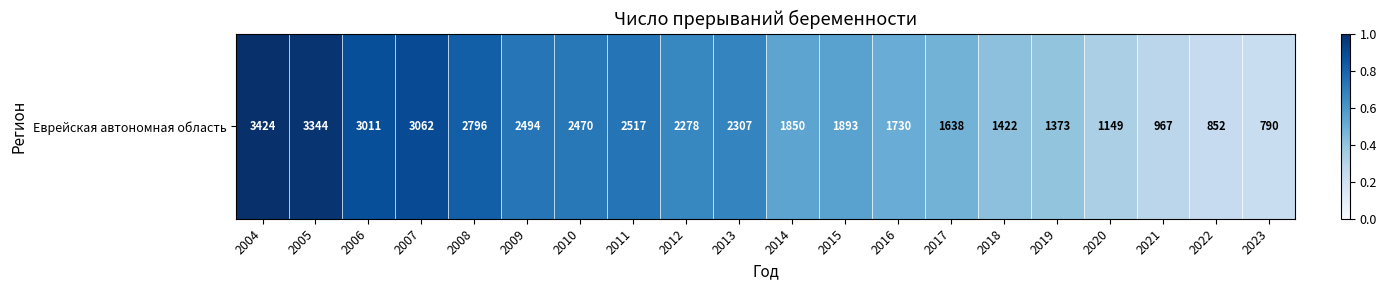

Is it true that the value at 2010 is 0.2?

False